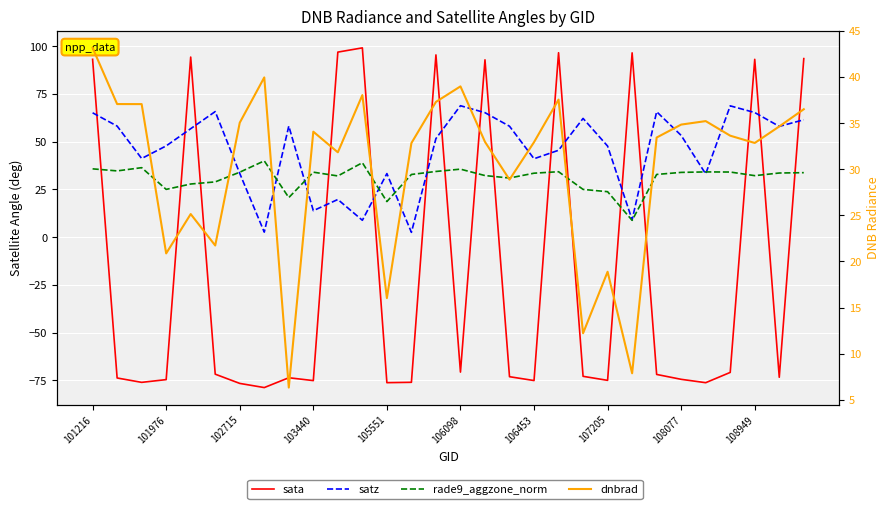

How many values in sata are below zero?

20